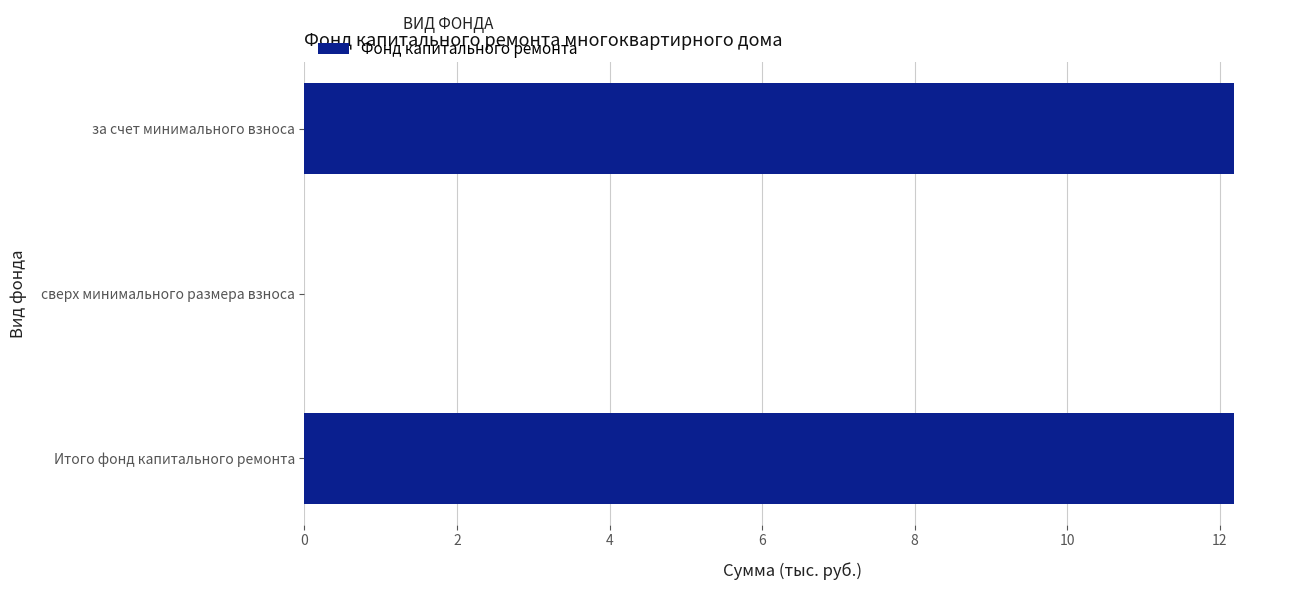

Is it true that the value at Итого фонд капитального ремонта is 12.2?

True